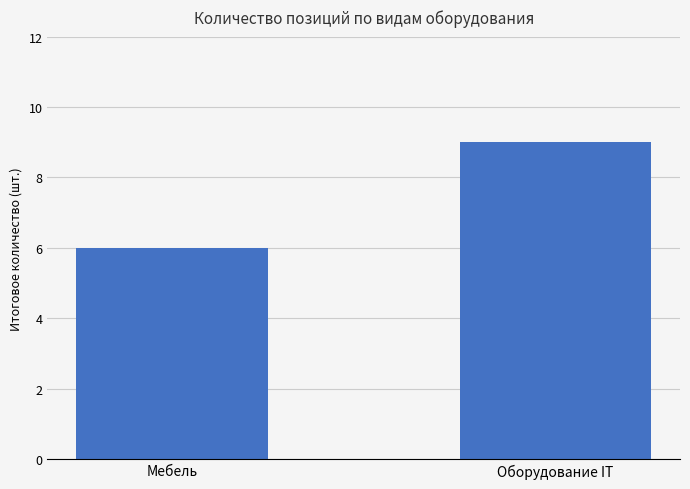

Are the bars grouped side by side (vs. stacked)?

No